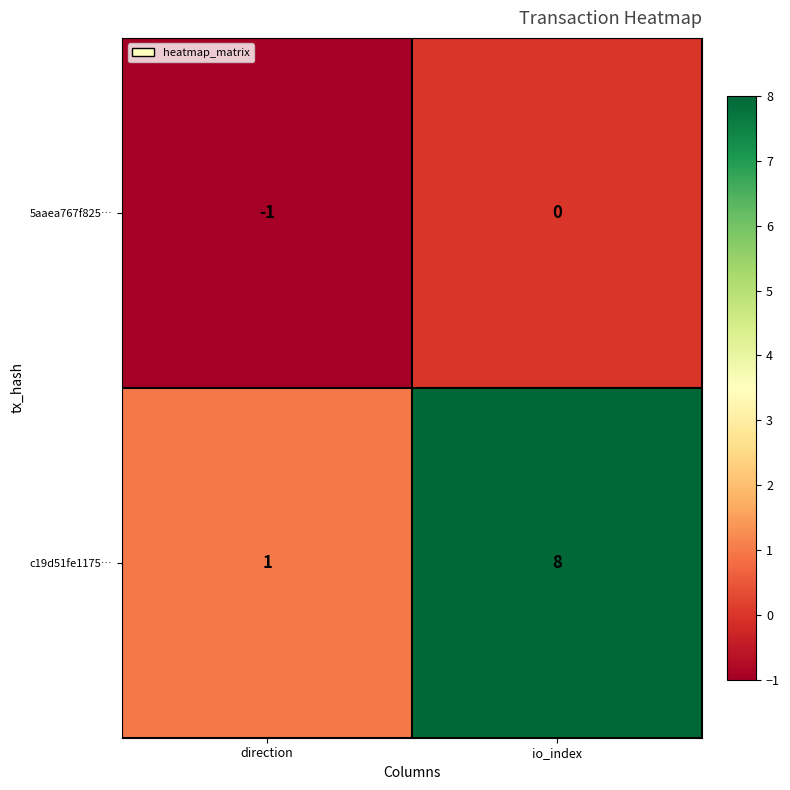

Reading left to right, list all the values displayed in this chart.

5aaea767f825…: direction=-1	io_index=0
c19d51fe1175…: direction=1	io_index=8